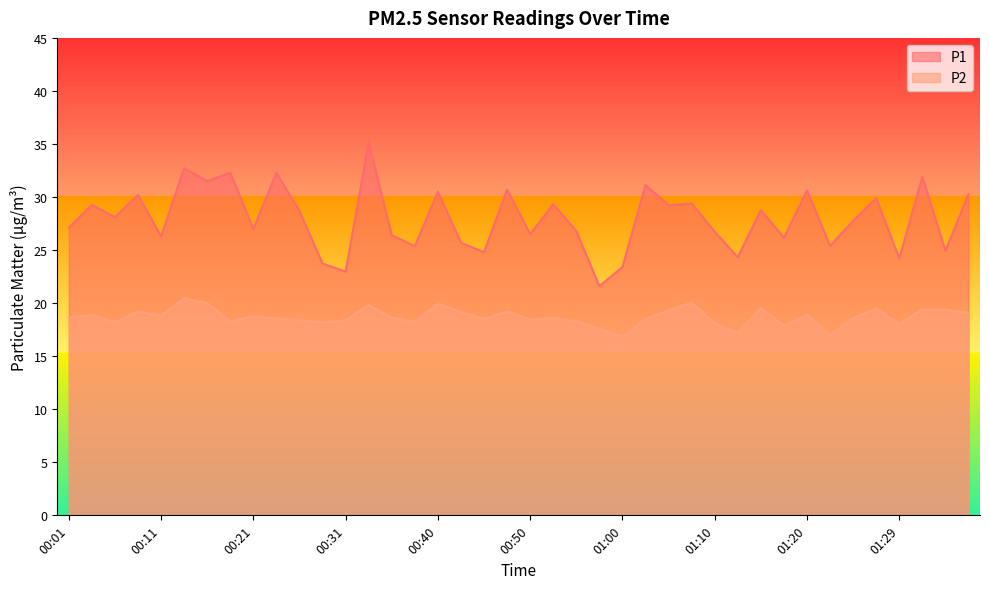

Count the number of data series in this chart.

2